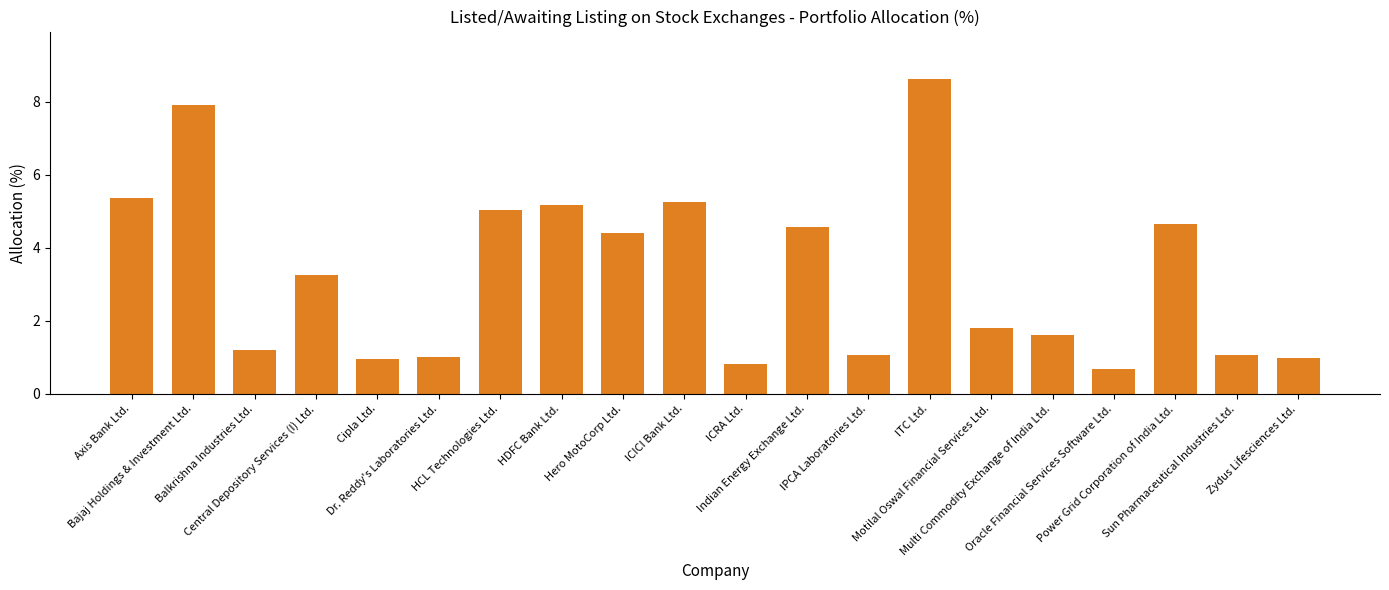

What is the change in value from HDFC Bank Ltd. to Motilal Oswal Financial Services Ltd.?

-3.4